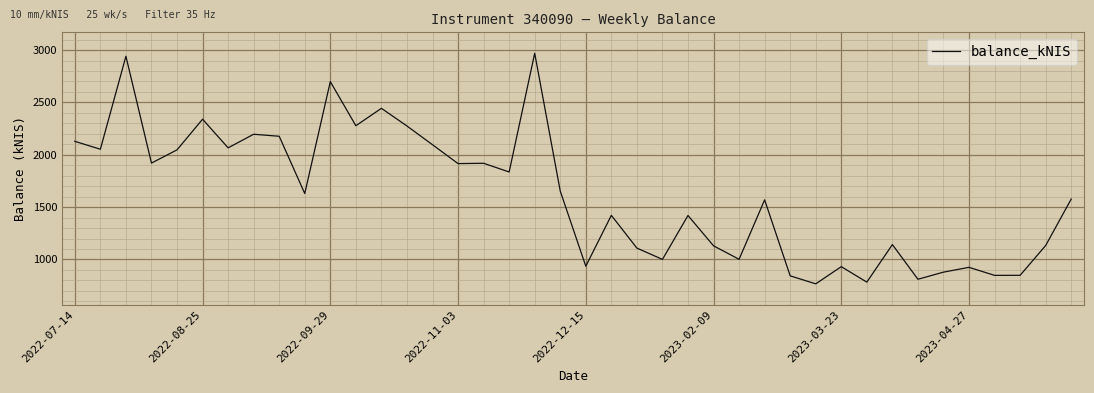

What is the greatest value displayed?

2969.2